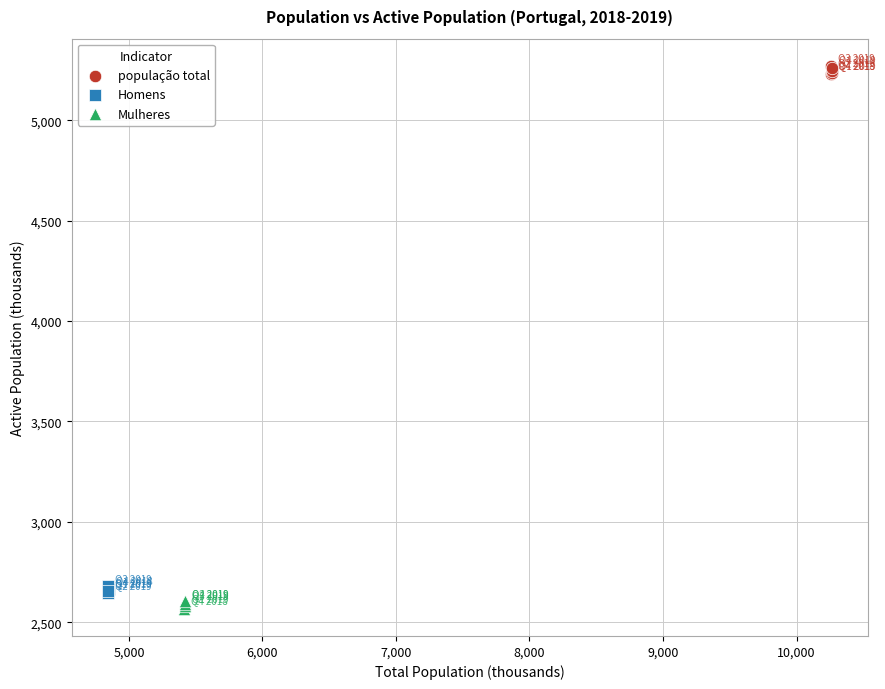

Which series reaches the maximum Y coordinate?

população total